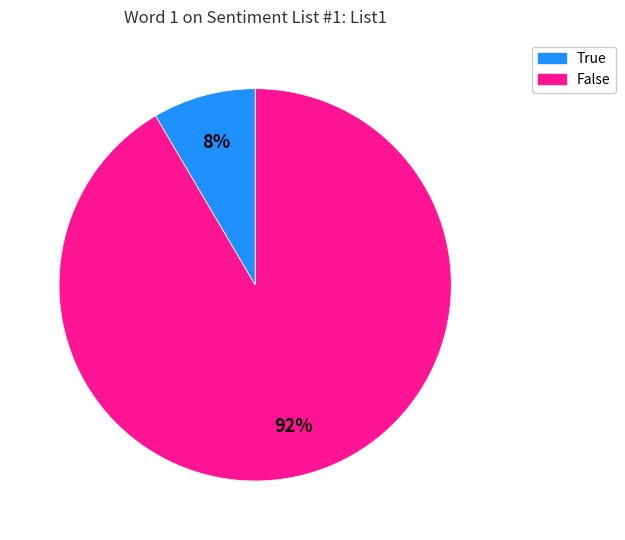

Is there any slice that represents more than half of the pie?

Yes